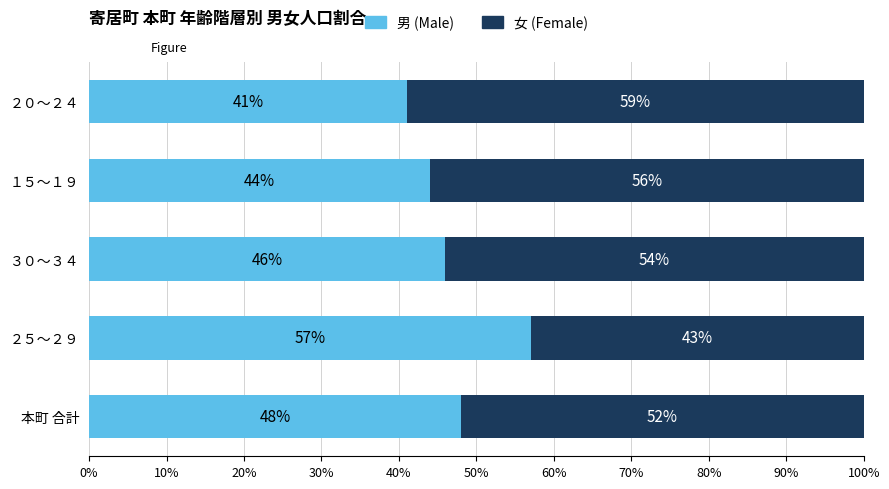

What is the total value across all series at ２５～２９?

100